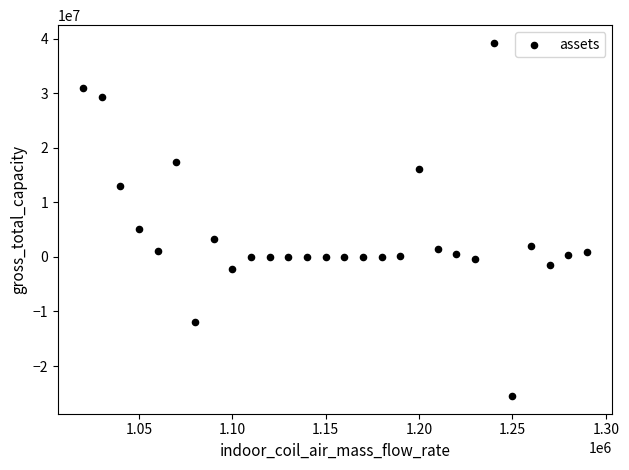

What is the range of X values (max minus min)?

270000